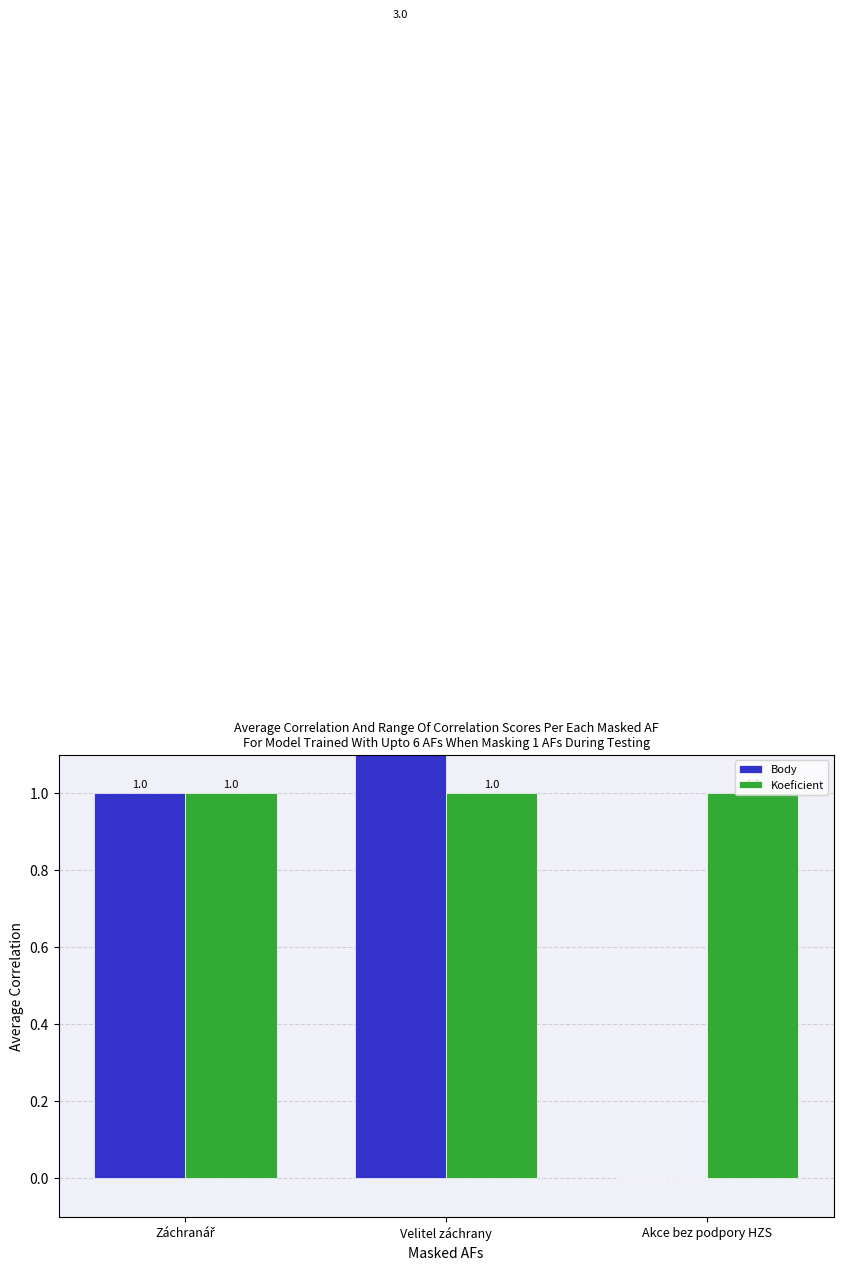

Reading left to right, transcribe all the data shown in this chart.

Body: 1	3	0
Koeficient: 1	1	1